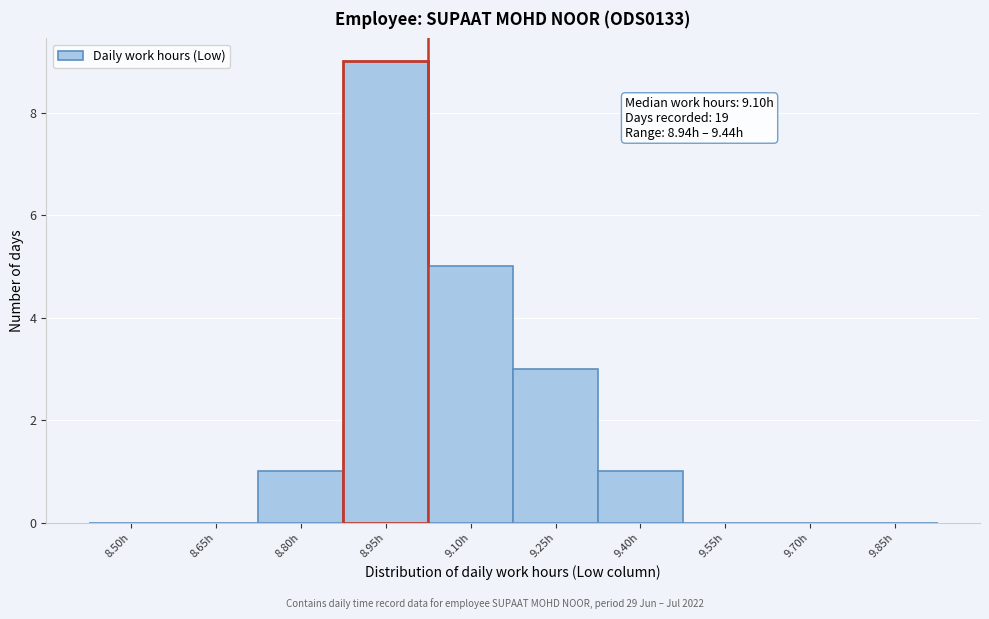

Reading left to right, list all the values displayed in this chart.

8.50h=0	8.65h=0	8.80h=1	8.95h=9	9.10h=5	9.25h=3	9.40h=1	9.55h=0	9.70h=0	9.85h=0